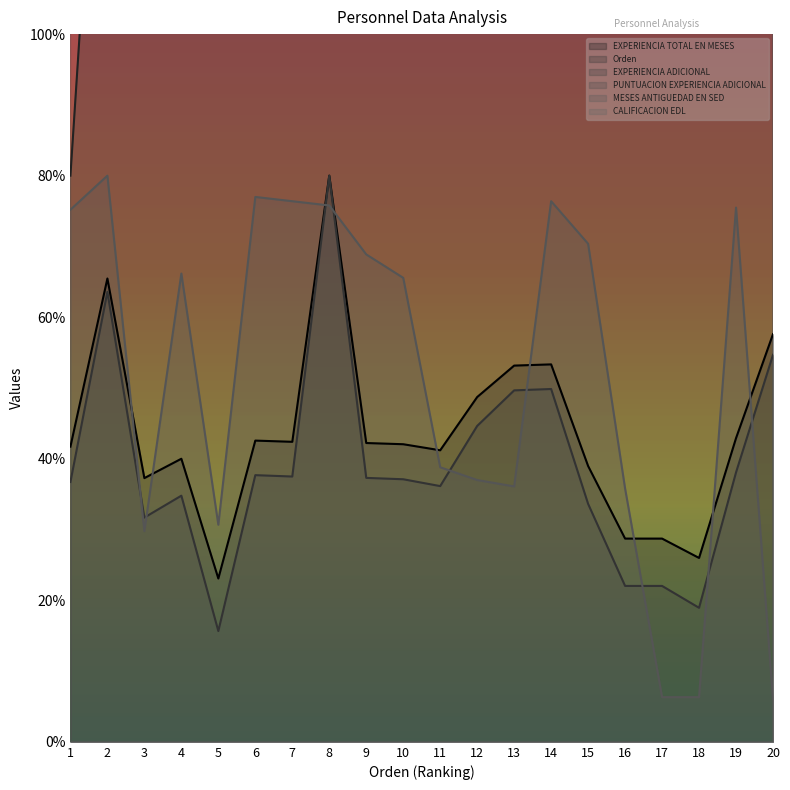

What is the value of the EXPERIENCIA TOTAL EN MESES point at the 17th from the left?

143.6